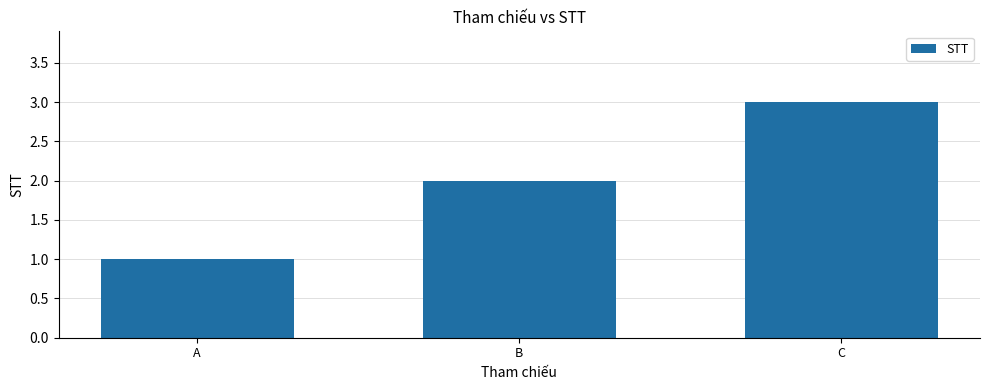

What is the value of the 1st bar from the left?

1